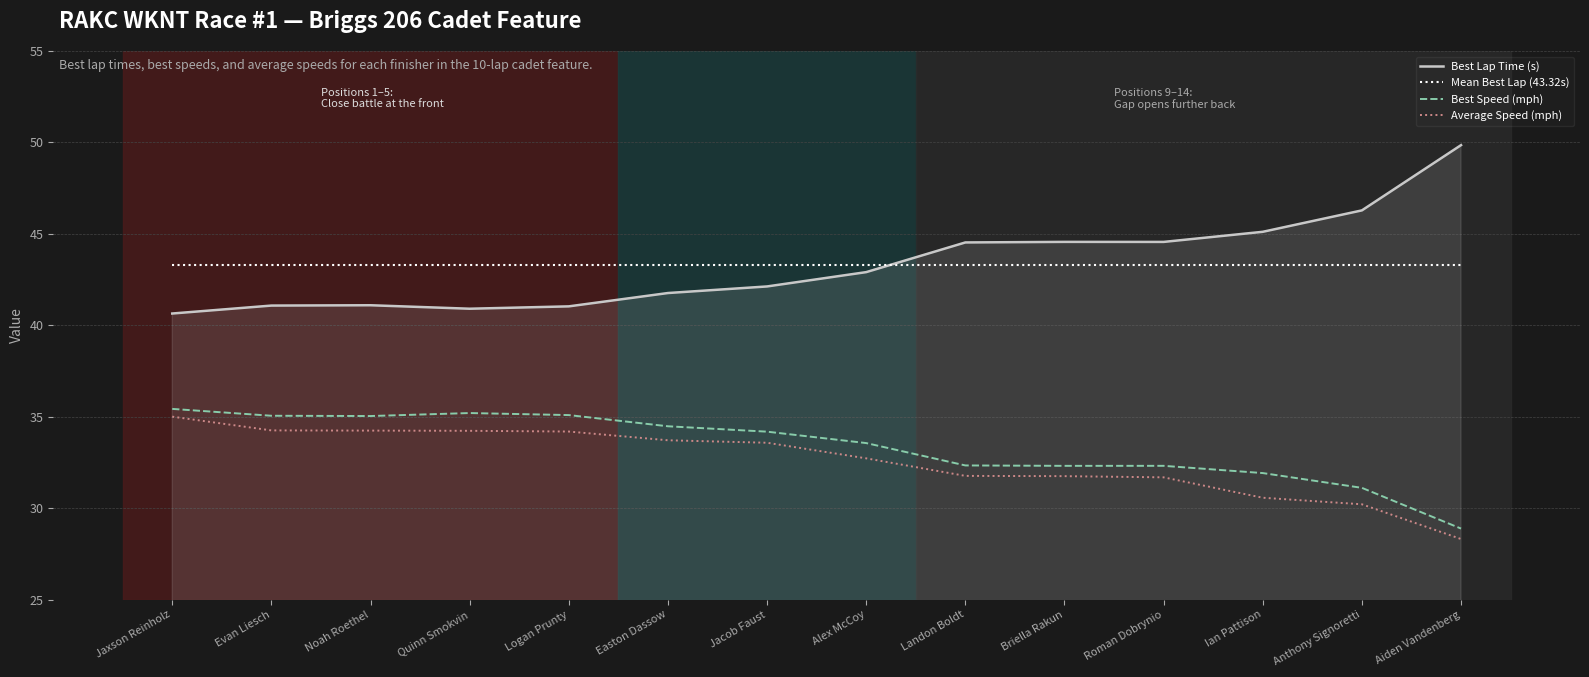

What is the maximum value for Average Speed (mph)?

35.0